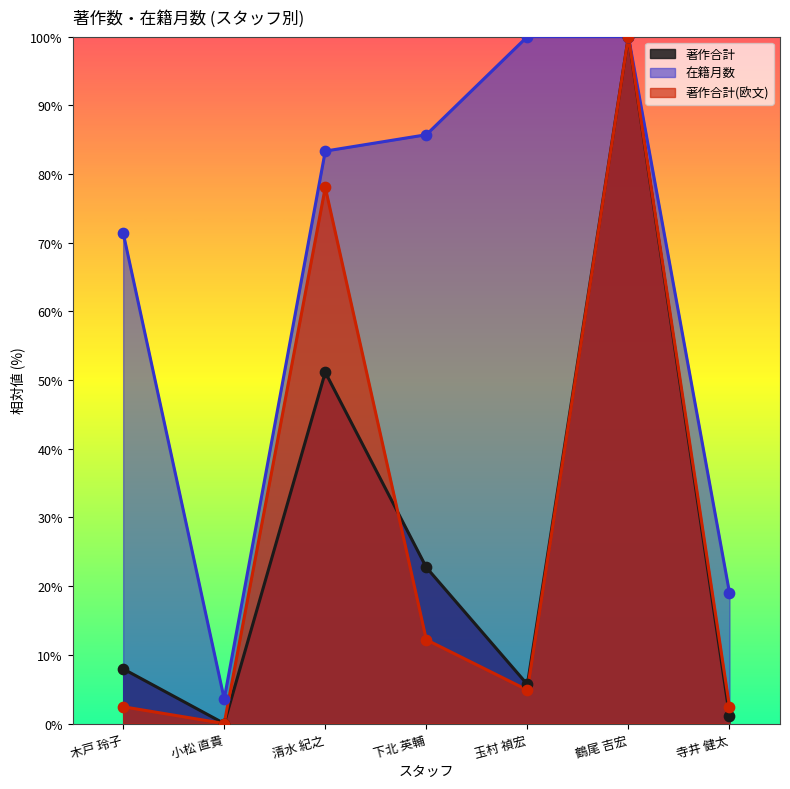

Which series contains the highest Y value?

著作合計